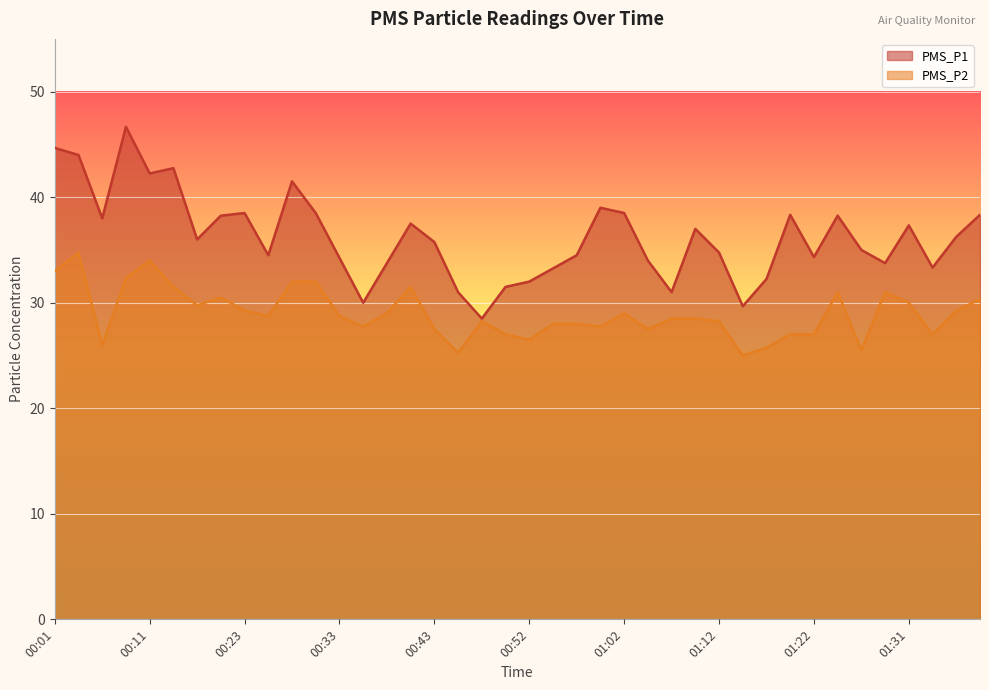

Which label corresponds to the smallest value in the chart?

01:14